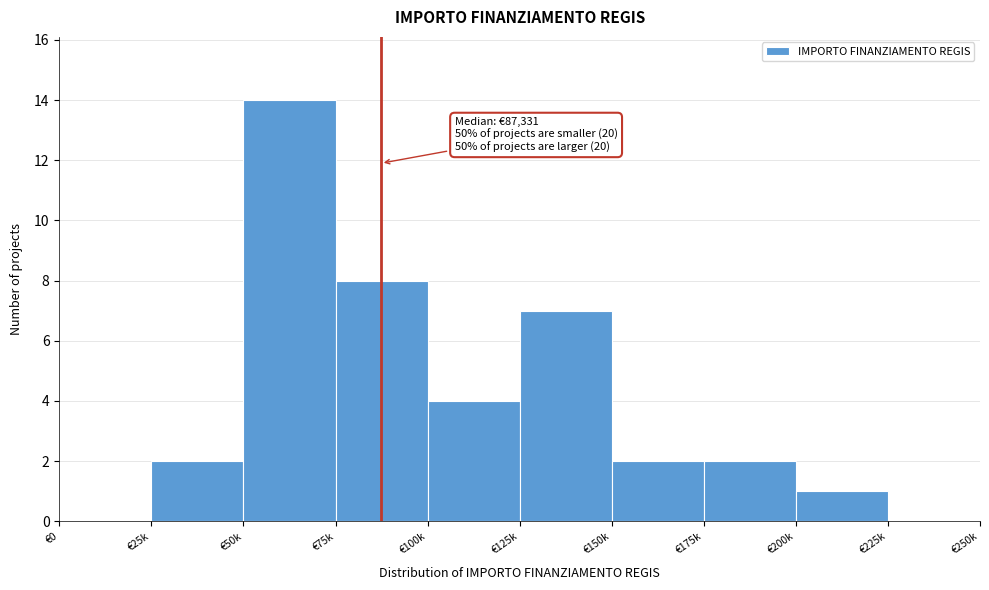

Reading left to right, transcribe all the data shown in this chart.

€0=0	€25k=2	€50k=14	€75k=8	€100k=4	€125k=7	€150k=2	€175k=2	€200k=1	€225k=0